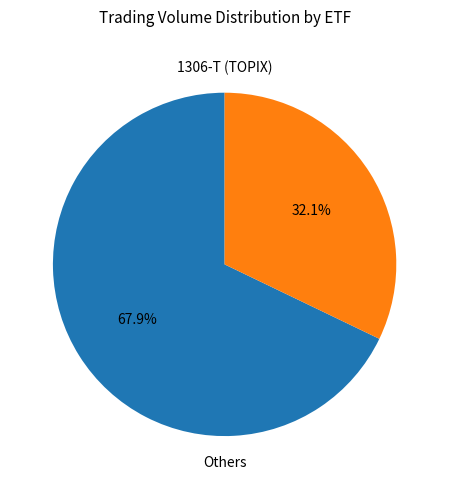

Is there a majority slice in this chart?

Yes